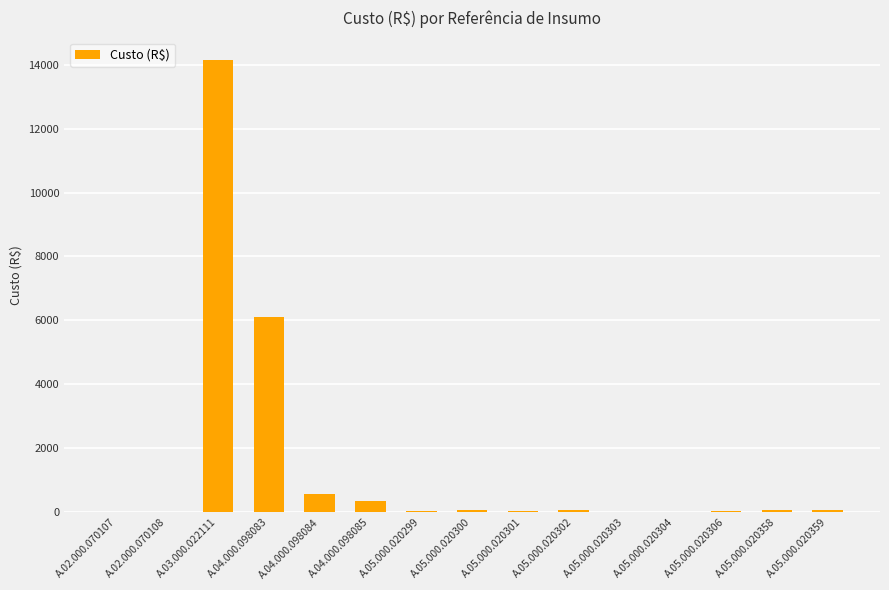

Where is the data nearest to the value 7073?

A.04.000.098083